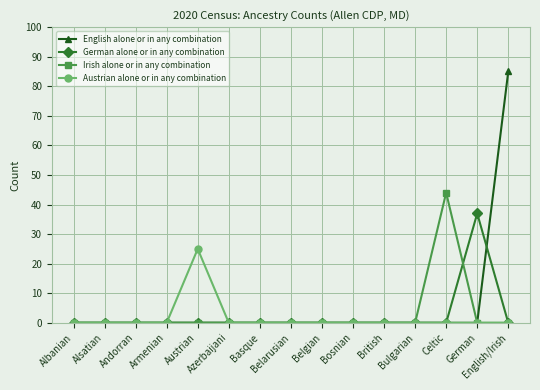

Is this an area chart (filled region under the line)?

No